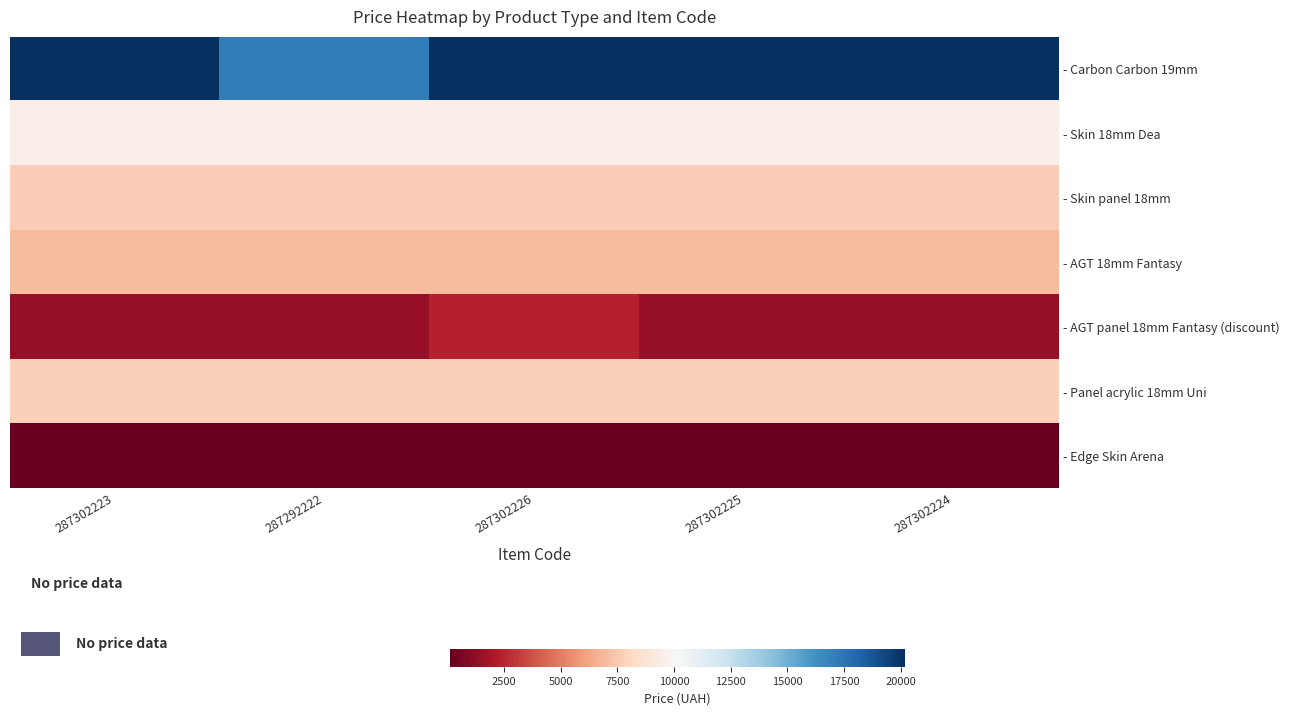

What is the difference between the highest and lowest values at 287302224?

20070.6